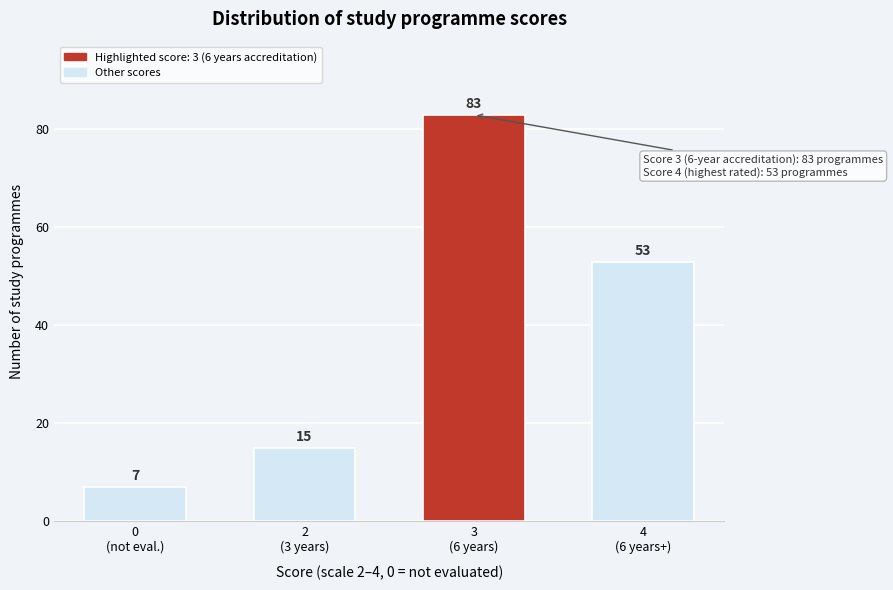

Reading left to right, extract all data points from this chart.

7	15	83	53